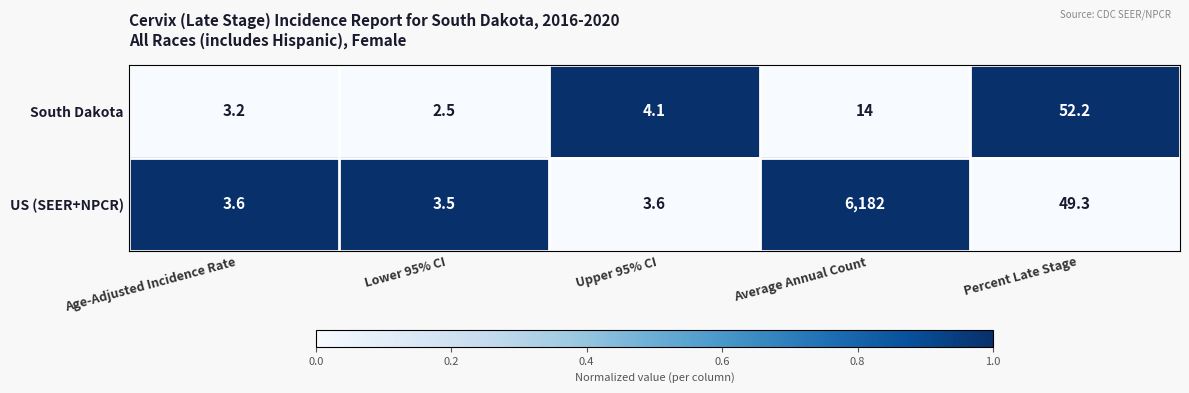

Which series has the widest spread of values?

US (SEER+NPCR)